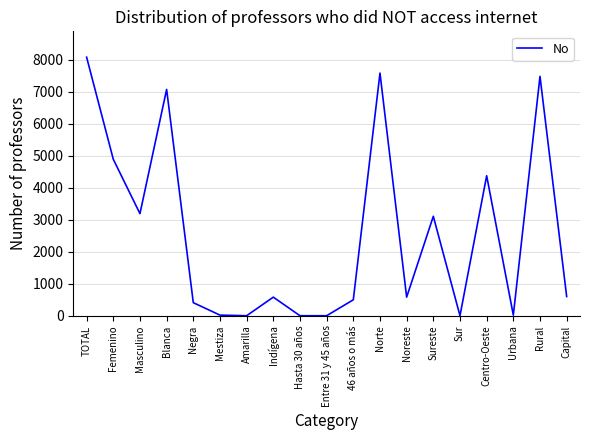

Read the value at Centro-Oeste, to the nearest 10.

4380